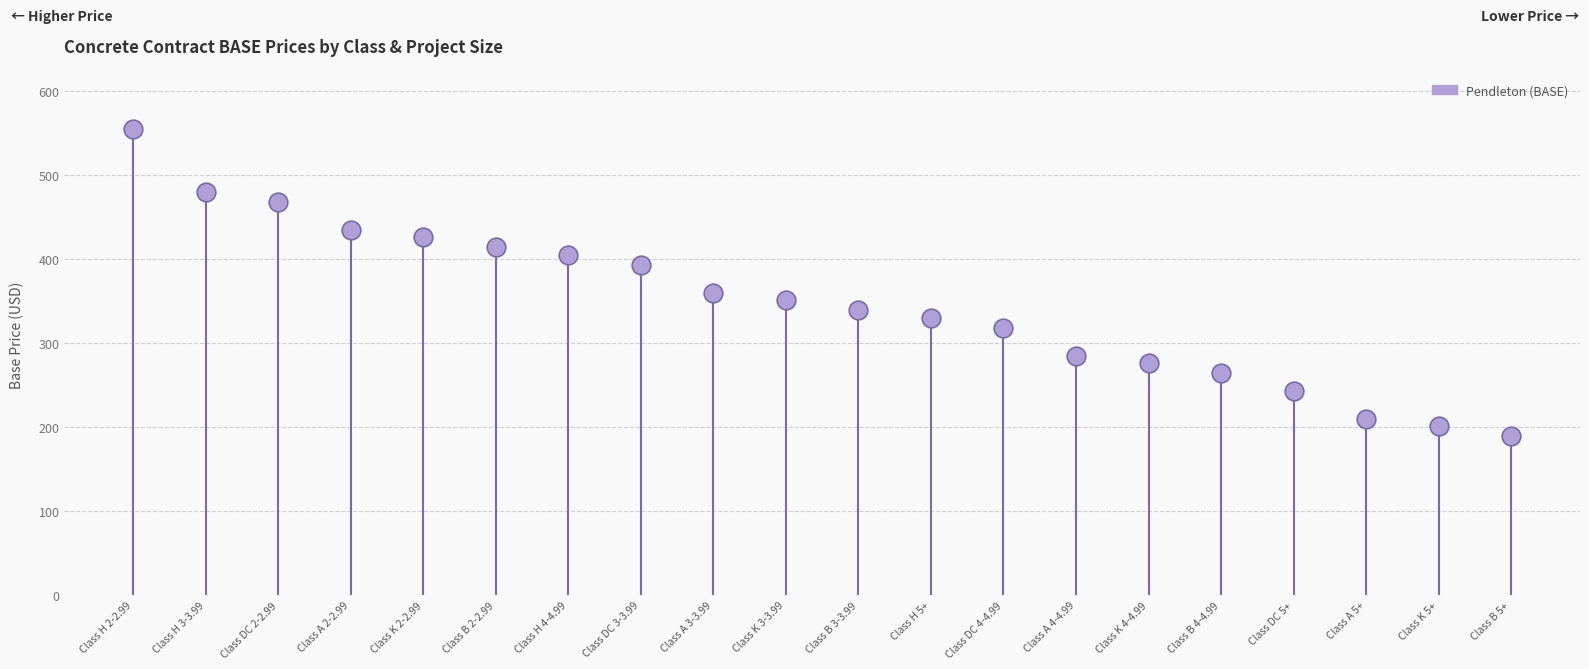

What is the change in value from Class A 2-2.99 to Class B 4-4.99?

-171.0